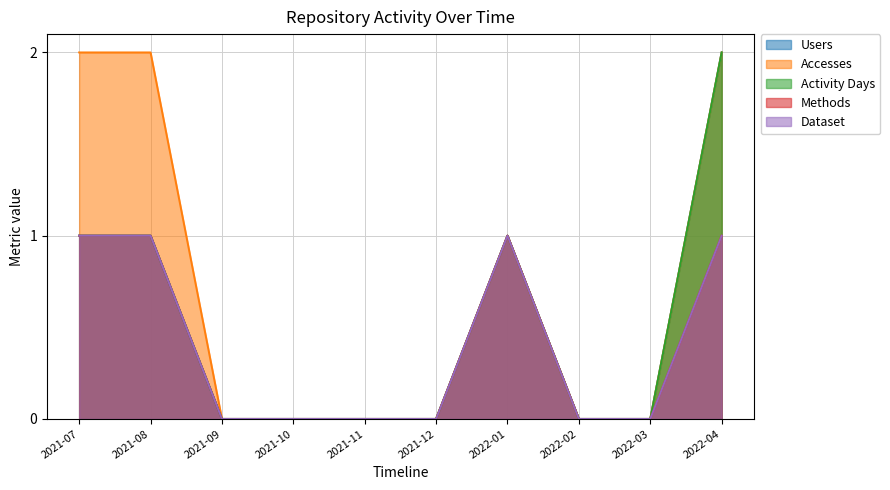

Where is the first local maximum for Dataset?

2022-01